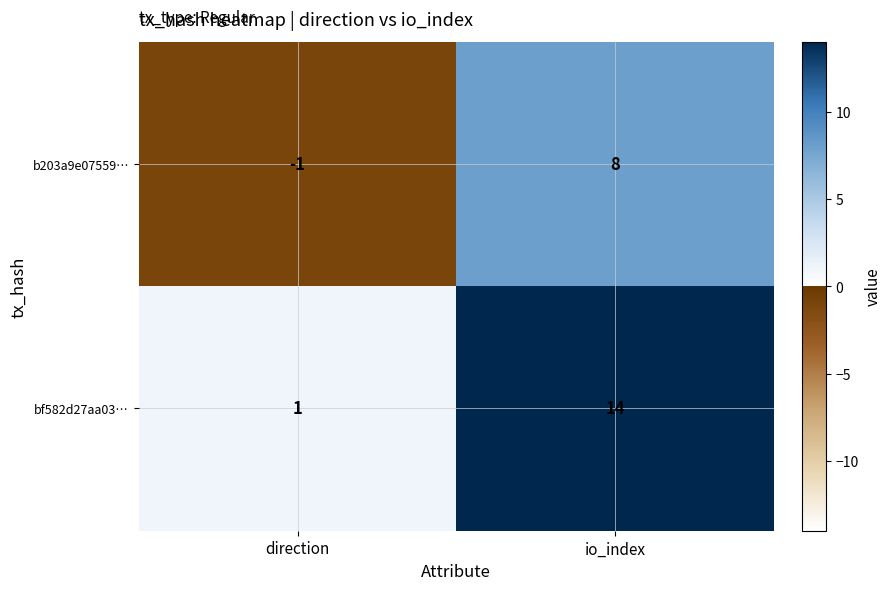

How many data points in bf582d27aa03… are less than 14?

1